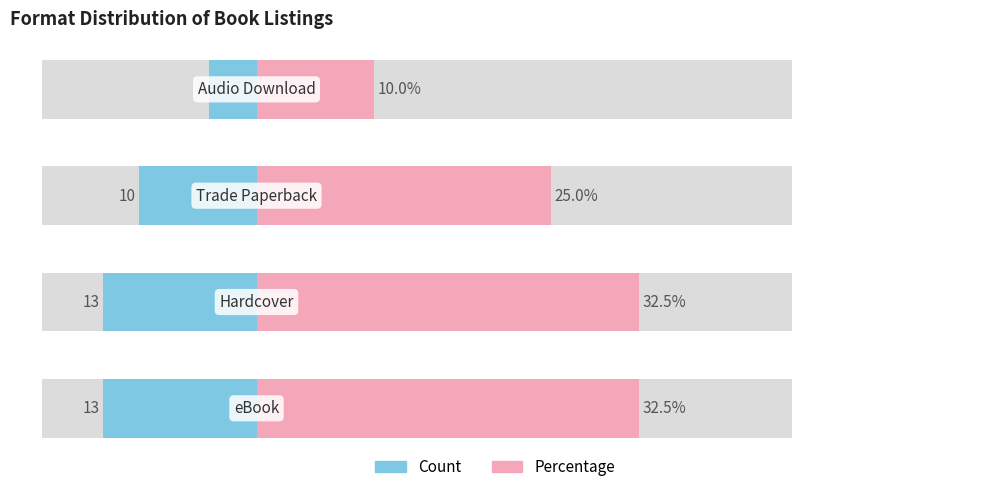

How many data points in Percentage (right) are above 32?

2